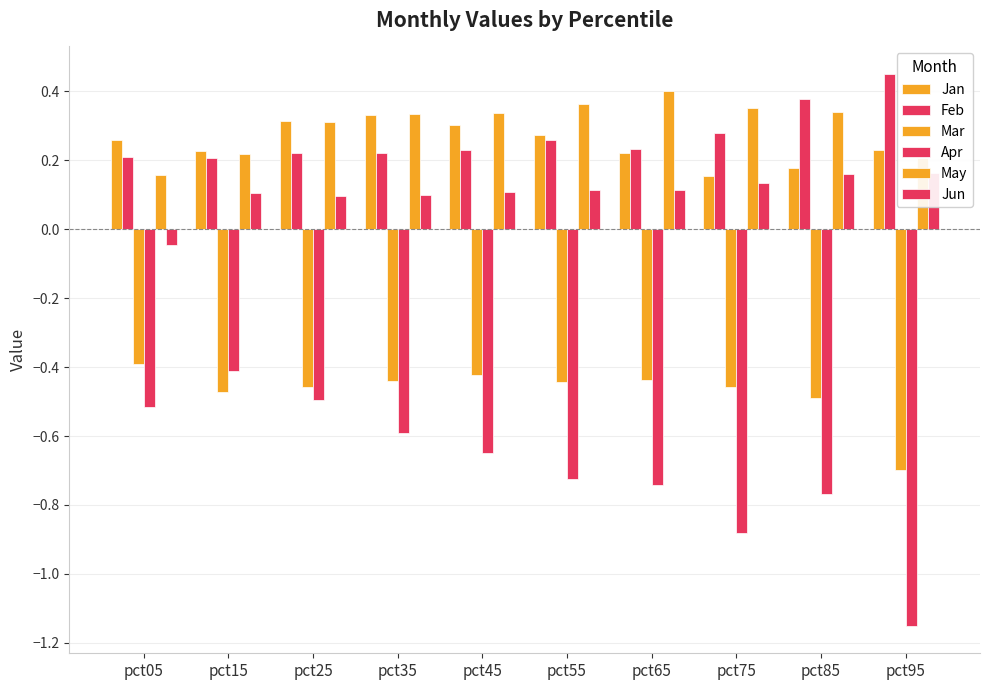

At which label does Jun reach its peak?

pct95